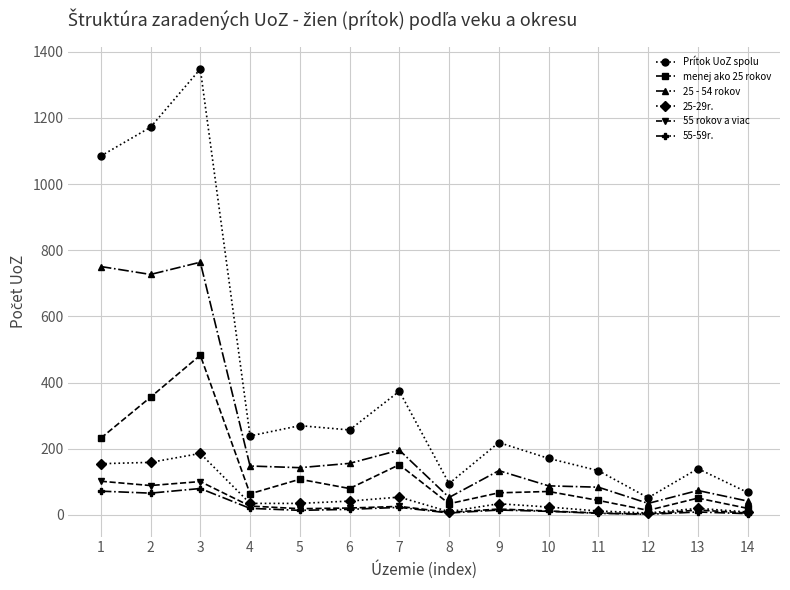

What is the greatest value displayed?

1348